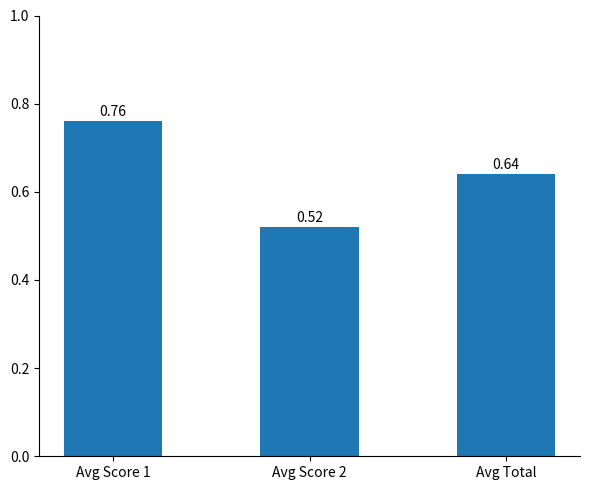

What is the label of the 1st bar from the right?

Avg Total